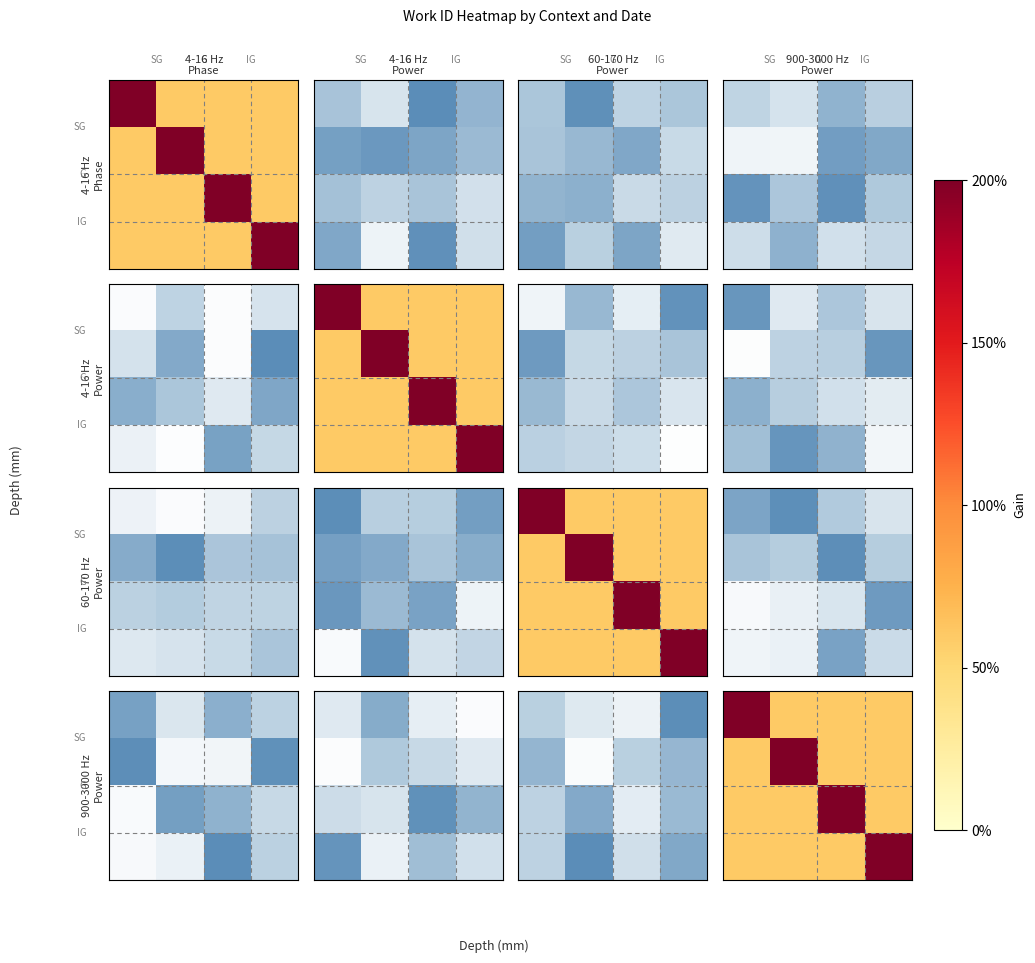

Between 2 and 3, which is larger?

2